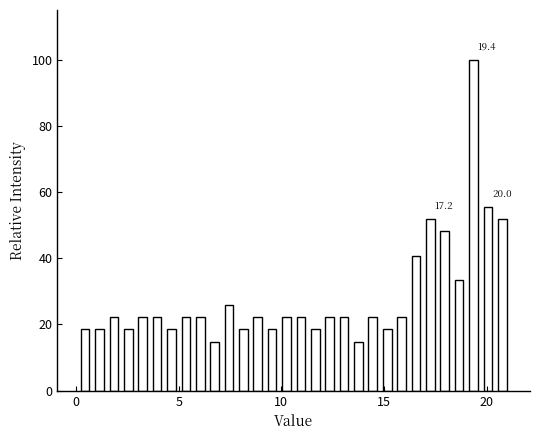

Around what value on the x-axis is the tallest bar? Give the approximate position of its centre, as read against the axis.

19.5